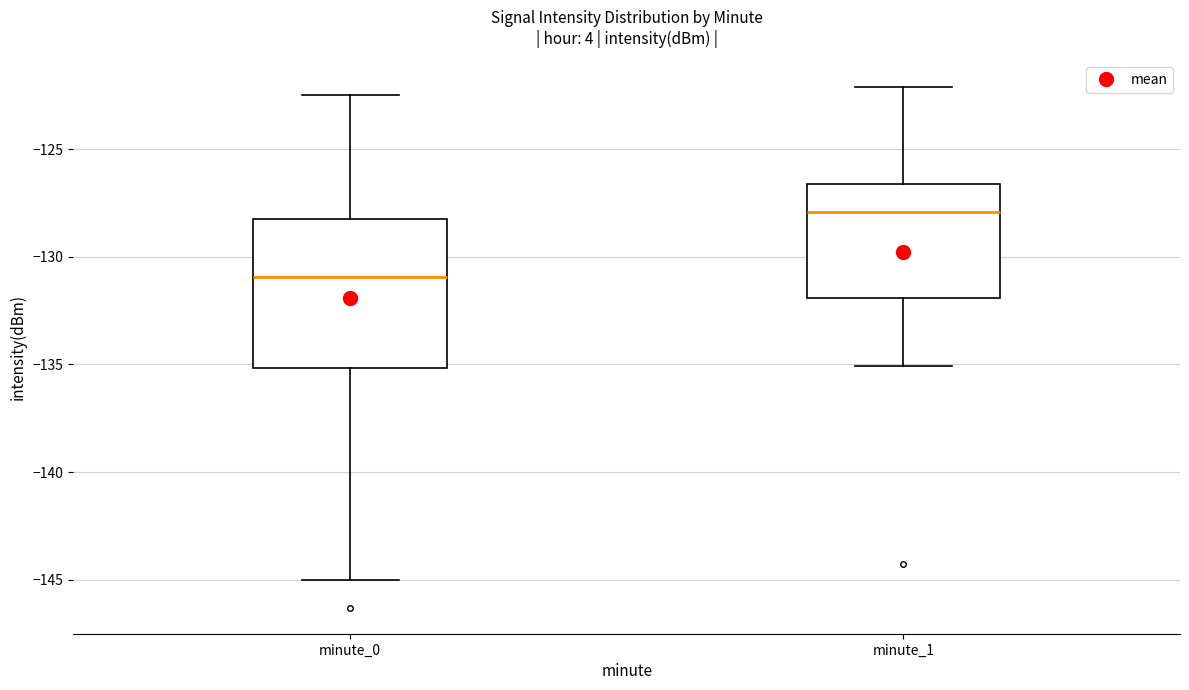

Comparing the boxes themselves (not the whiskers), which one is the tallest?

minute_0